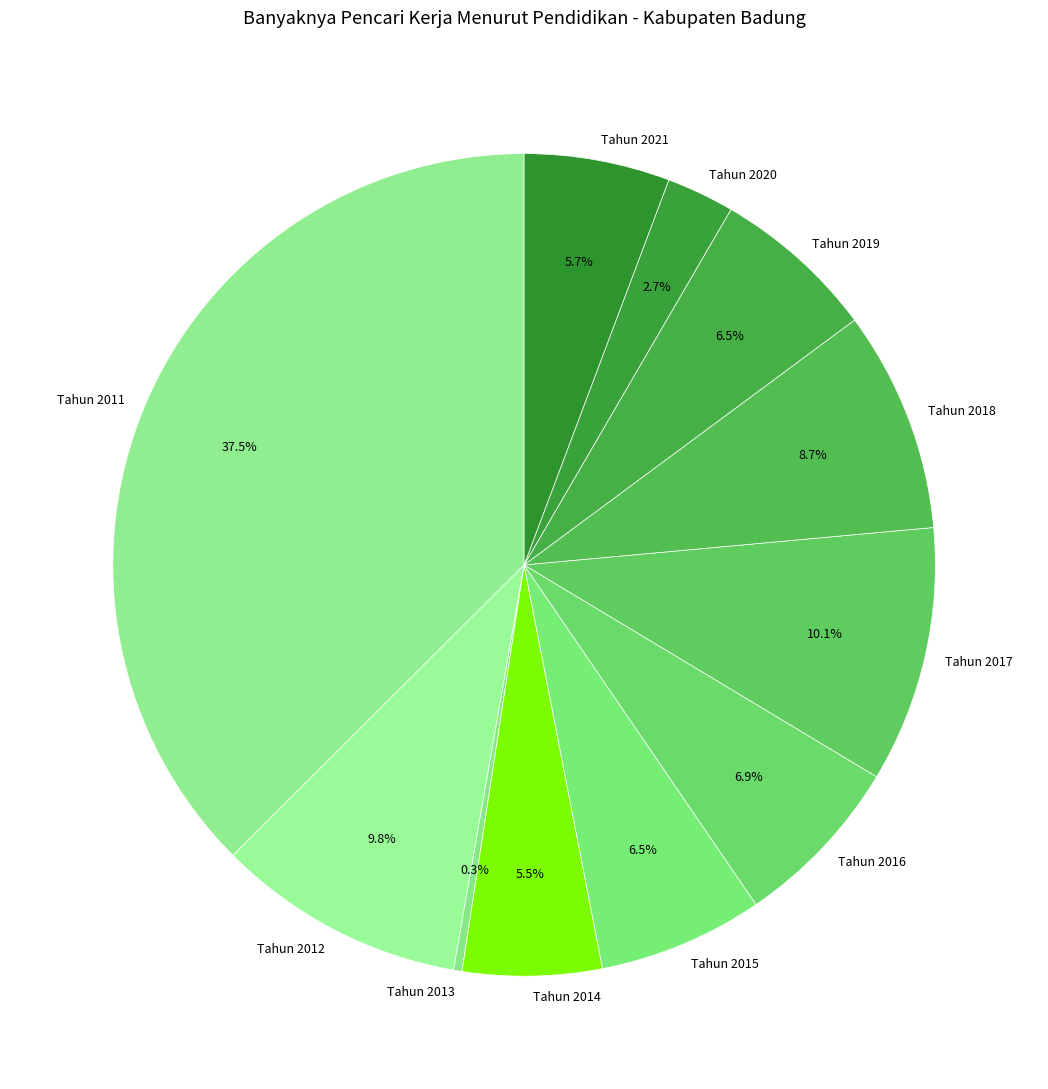

How many slices are in this pie chart?

11